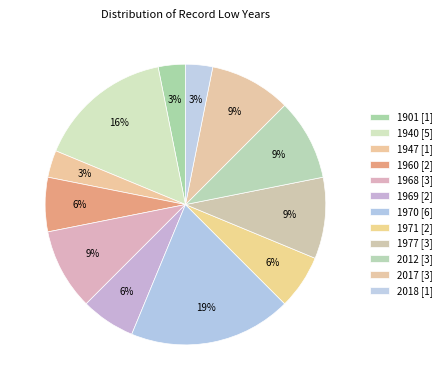

How many segments does this pie chart have?

12